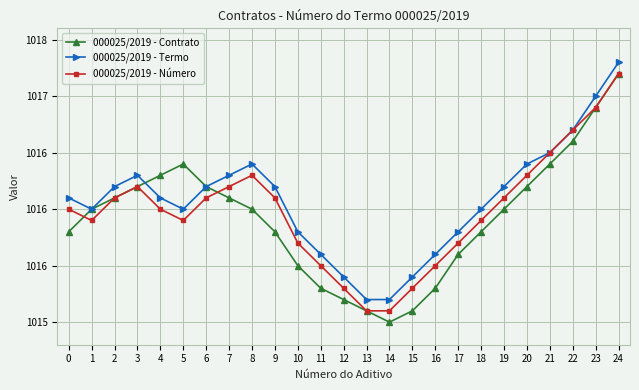

What are all the series names shown in the legend?

000025/2019 - Contrato, 000025/2019 - Termo, 000025/2019 - Número